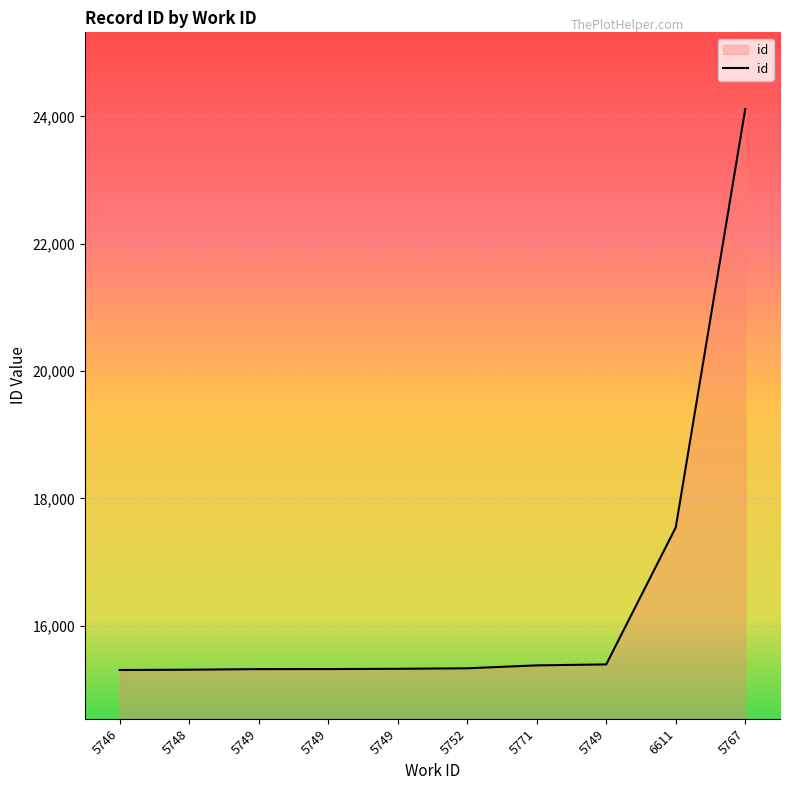

What is the sum of the values at 5749 and 5749?

30644